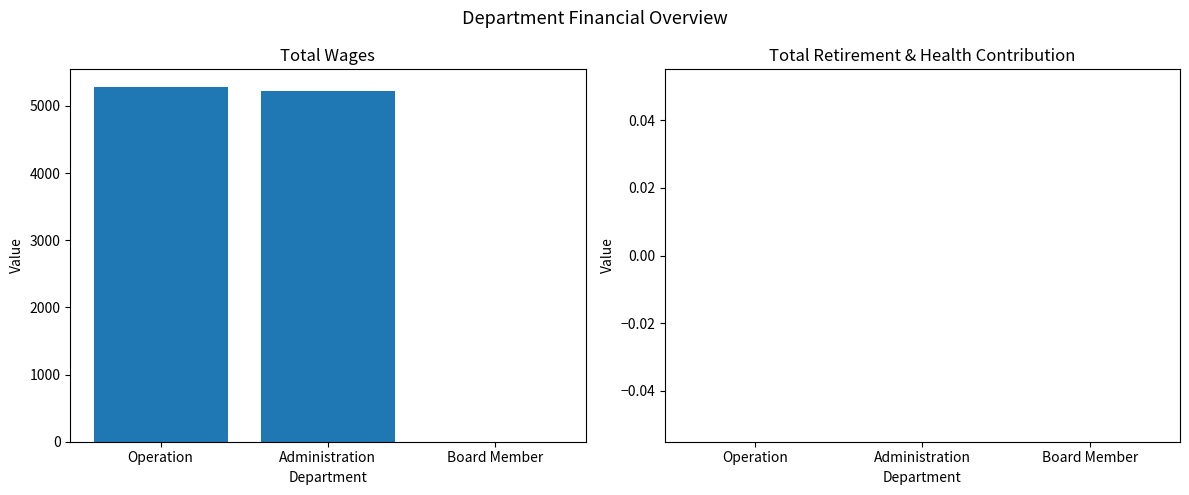

True or false: the data shows 7750 at Administration.

False